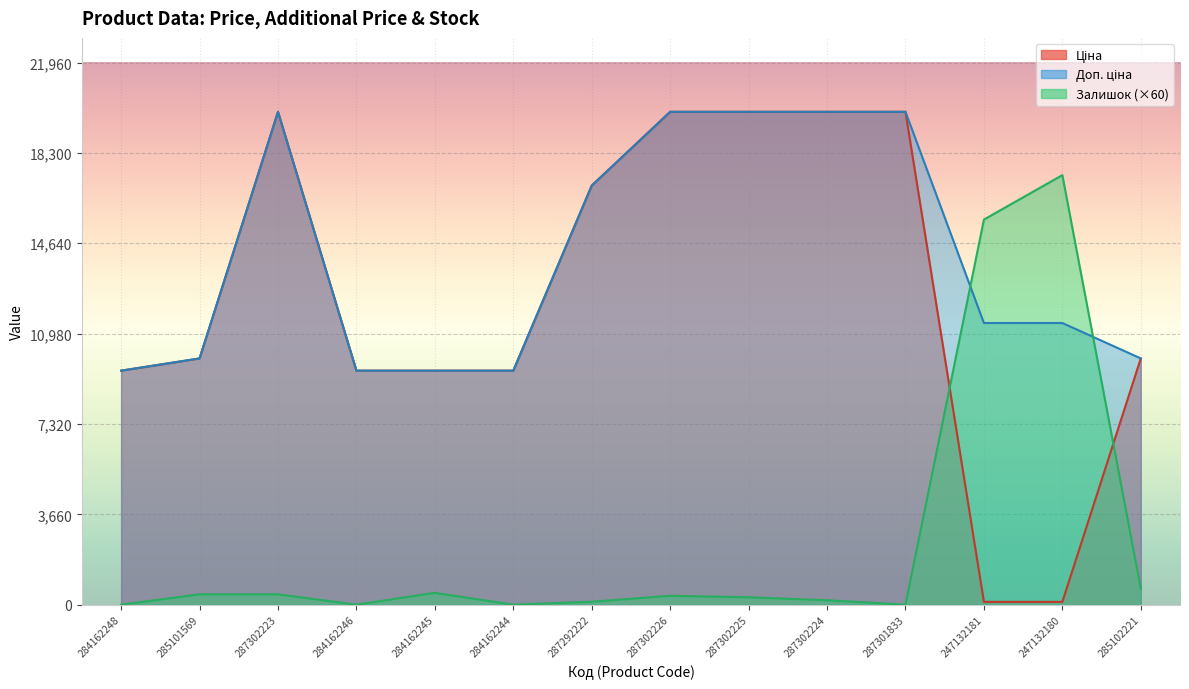

Reading left to right, transcribe all the data shown in this chart.

Ціна: 9480.1	9975.0	19964.2	9480.1	9480.1	9480.1	16976.3	19964.2	19964.2	19964.2	19964.2	114.1	114.1	9975.0
Доп. ціна: 9480.1	9975.0	19964.2	9480.1	9480.1	9480.1	16976.3	19964.2	19964.2	19964.2	19964.2	11410.0	11410.0	9975.0
Залишок: 0.0	420.0	420.0	0.0	480.0	0.0	120.0	360.0	300.0	180.0	0.0	15600.0	17400.0	660.0